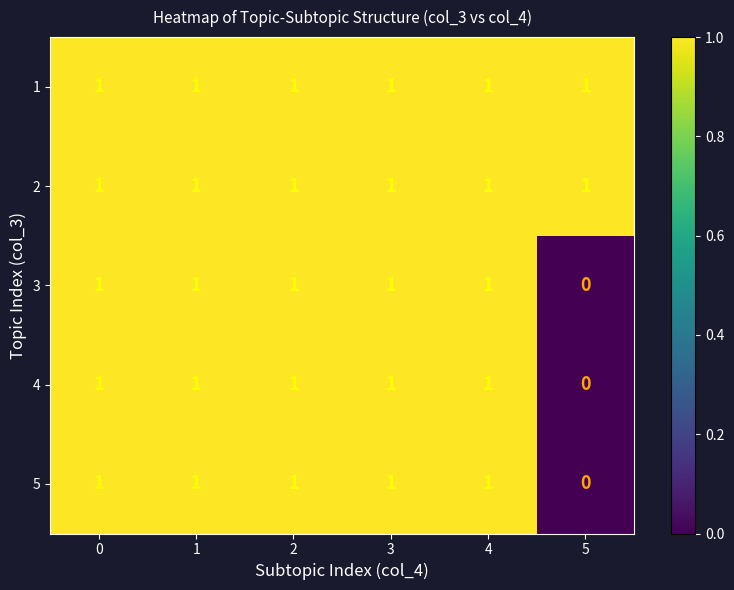

How many data points does each series have?

6